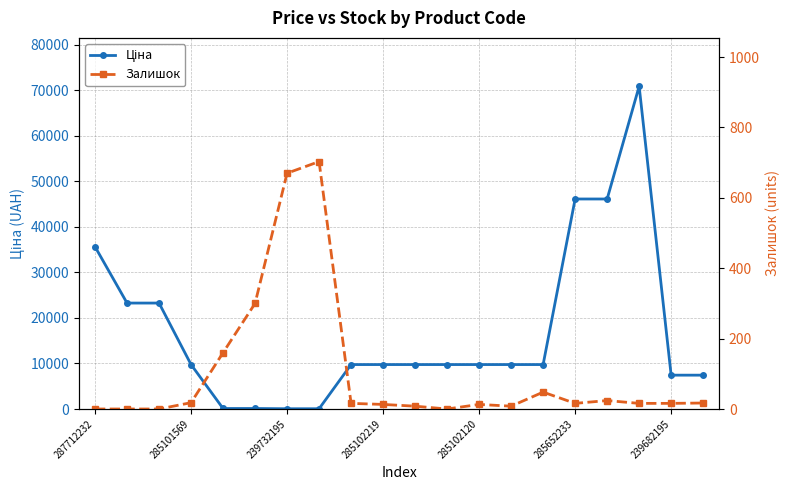

Rank the series by their maximum value, from lowest to highest.

Залишок, Ціна